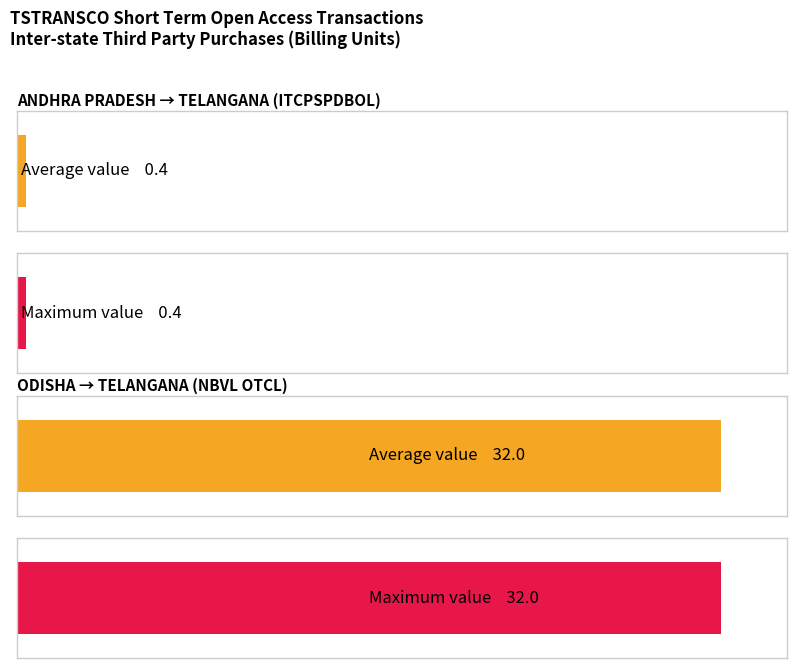

What value does the ITCPSPDBOL series have at 5?

0.4